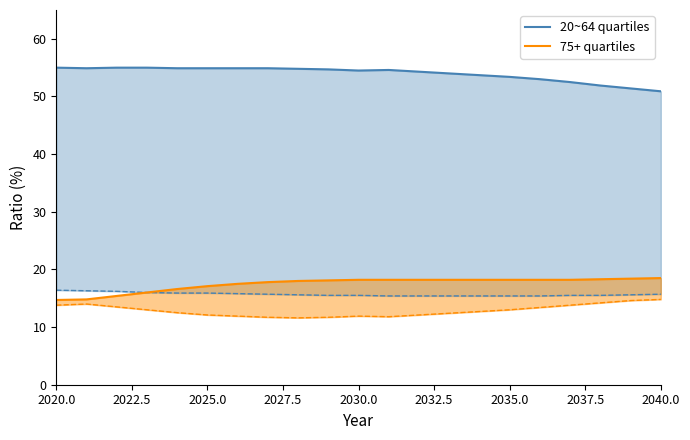

What is the greatest value displayed?

55.0